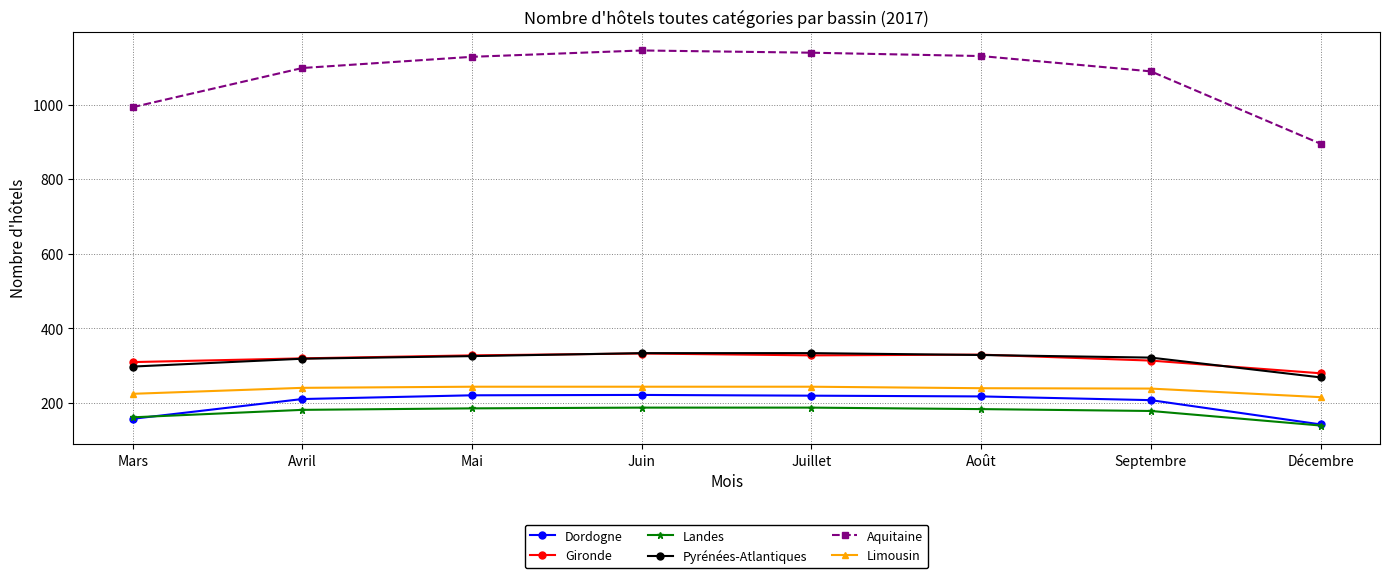

What is the label of the 1st point from the right?

Décembre